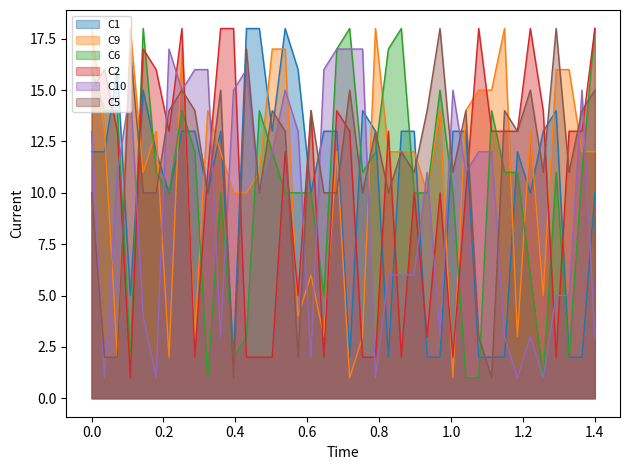

Which series has the largest range (max minus min)?

C9